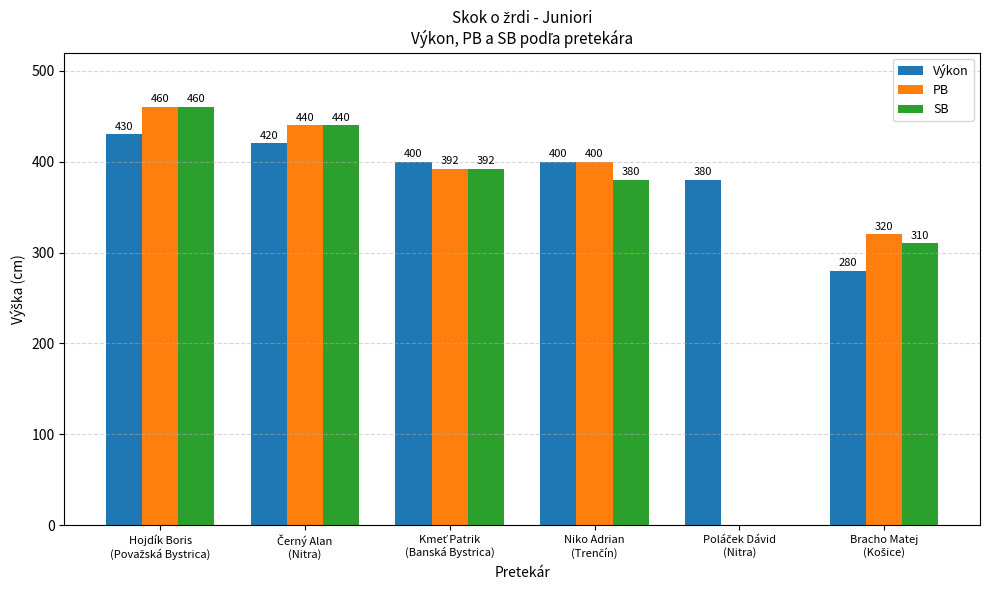

What is the maximum value for PB?

460